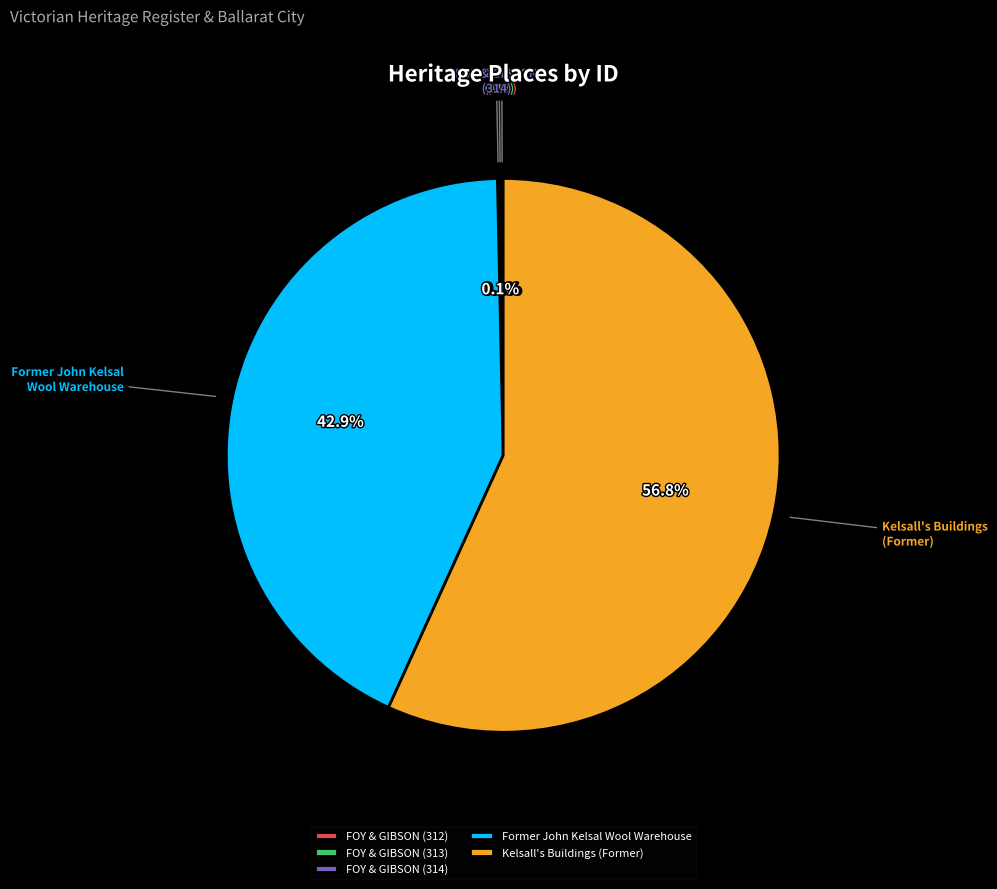

What is the largest slice in the pie chart?

Kelsall's Buildings (Former)